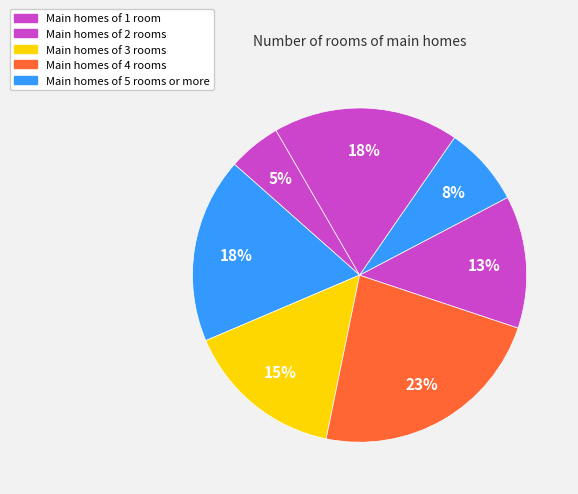

How many slices are in this pie chart?

7